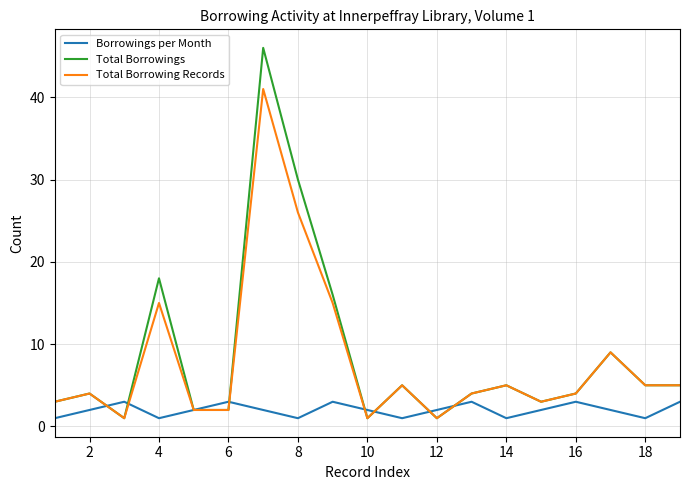

List the series in order of their peak value, highest first.

Total Borrowings, Total Borrowing Records, Borrowings per Month